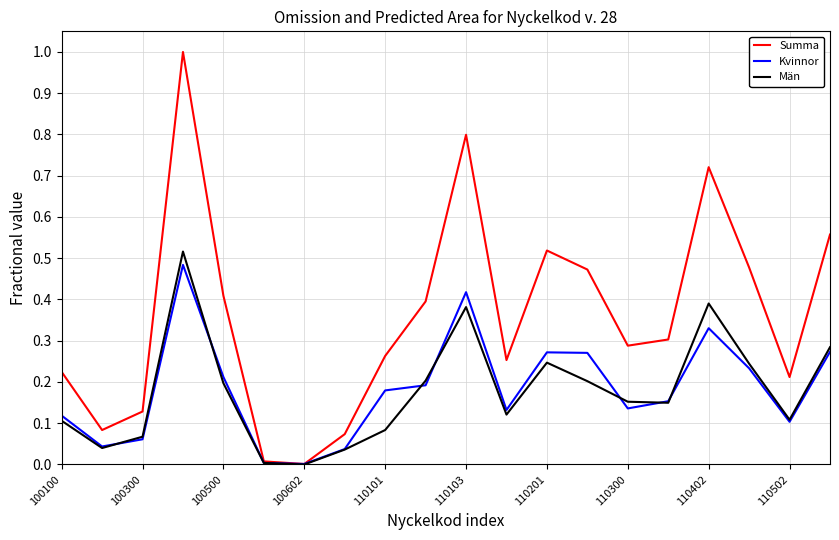

Which series ends up on top after the final intersection of Män and Kvinnor?

Män